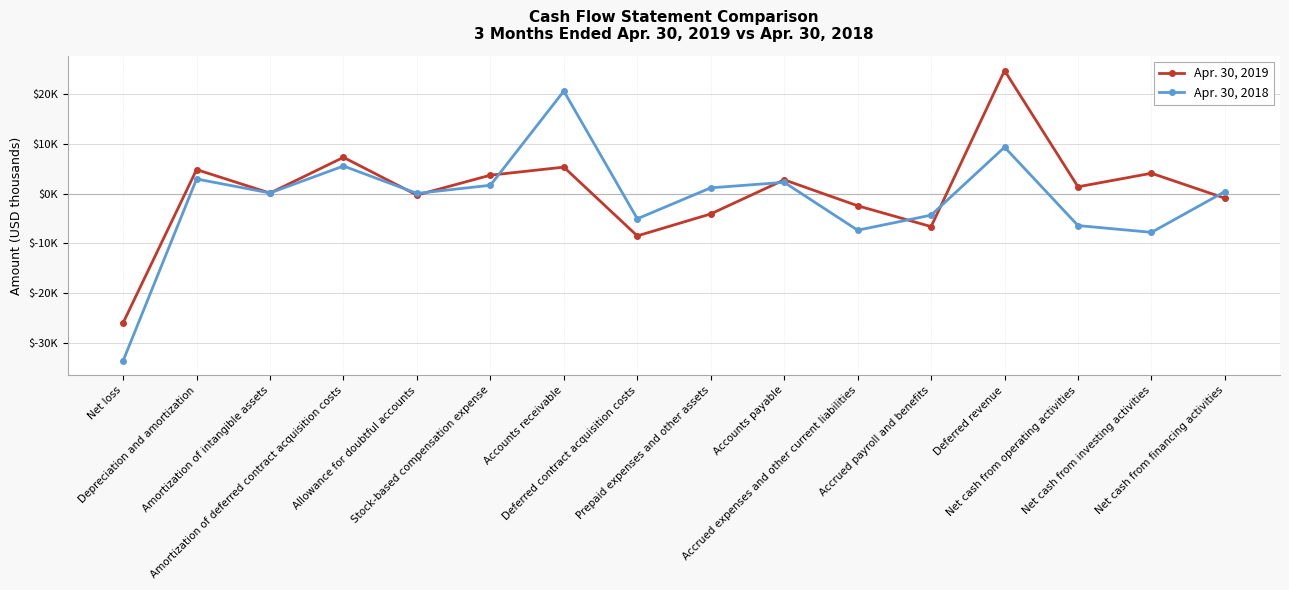

What are all the series names shown in the legend?

Apr. 30, 2019, Apr. 30, 2018